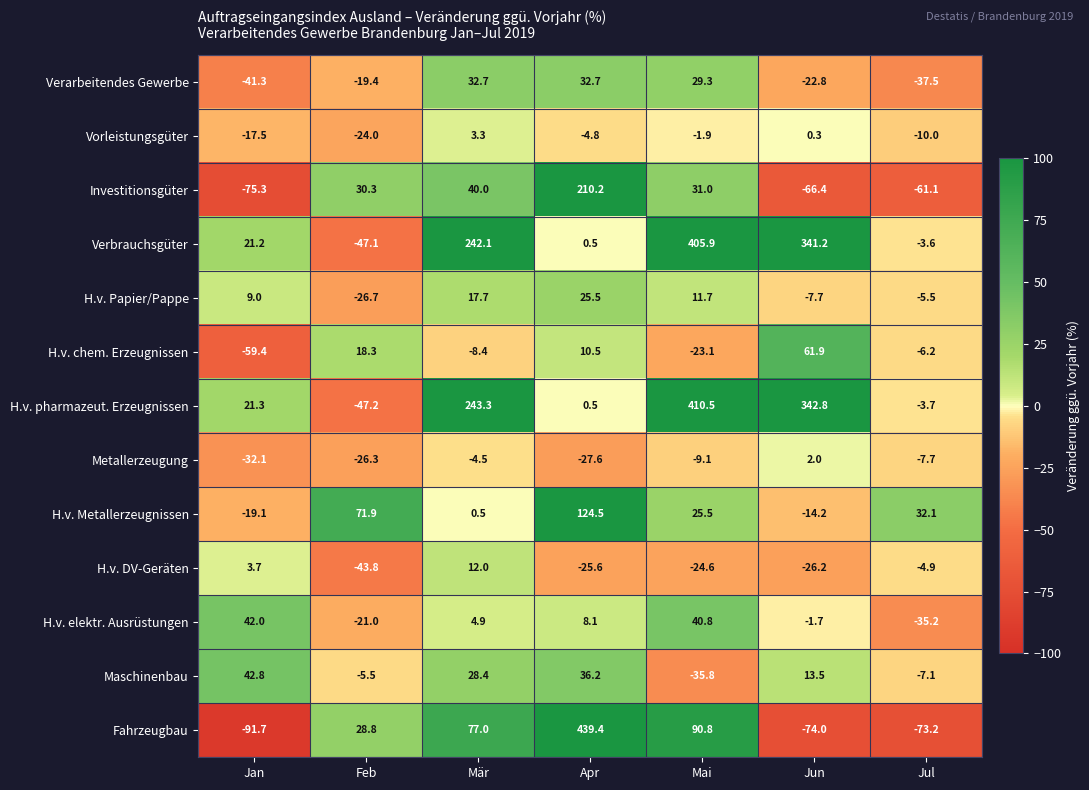

Rank the series by their maximum value, from highest to lowest.

Fahrzeugbau, H.v. pharmazeut. Erzeugnissen, Verbrauchsgüter, Investitionsgüter, H.v. Metallerzeugnissen, H.v. chem. Erzeugnissen, Maschinenbau, H.v. elektr. Ausrüstungen, Verarbeitendes Gewerbe, H.v. Papier/Pappe, H.v. DV-Geräten, Vorleistungsgüter, Metallerzeugung